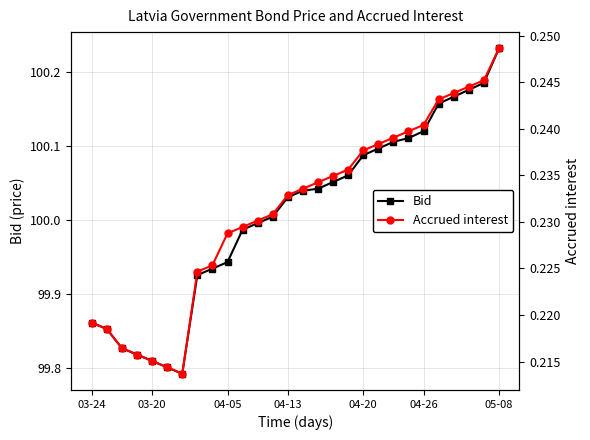

At which label does Bid reach its peak?

05-08